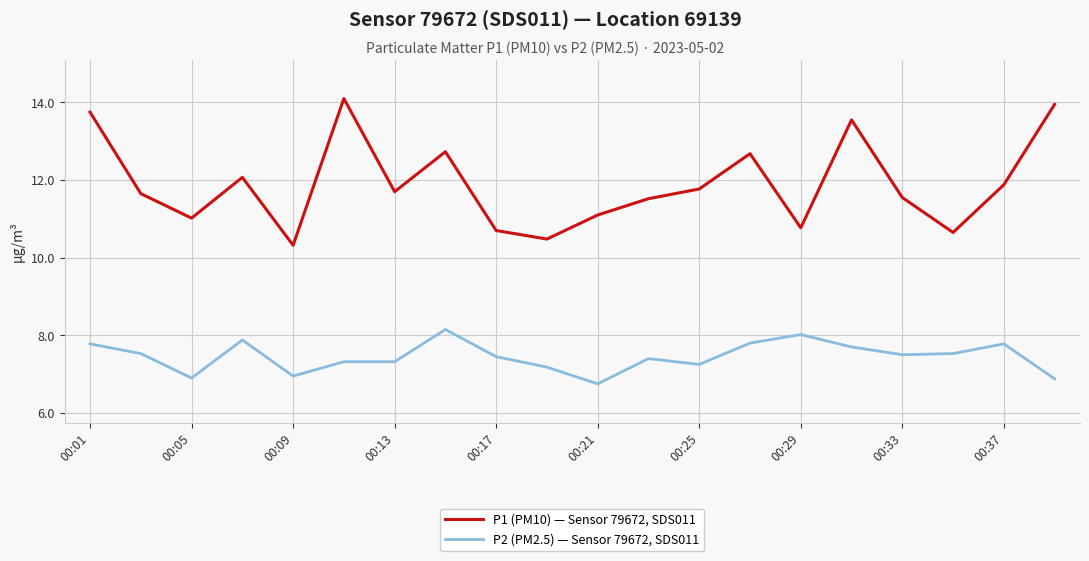

Which series has the largest total across all categories?

P1 (PM10) — Sensor 79672, SDS011